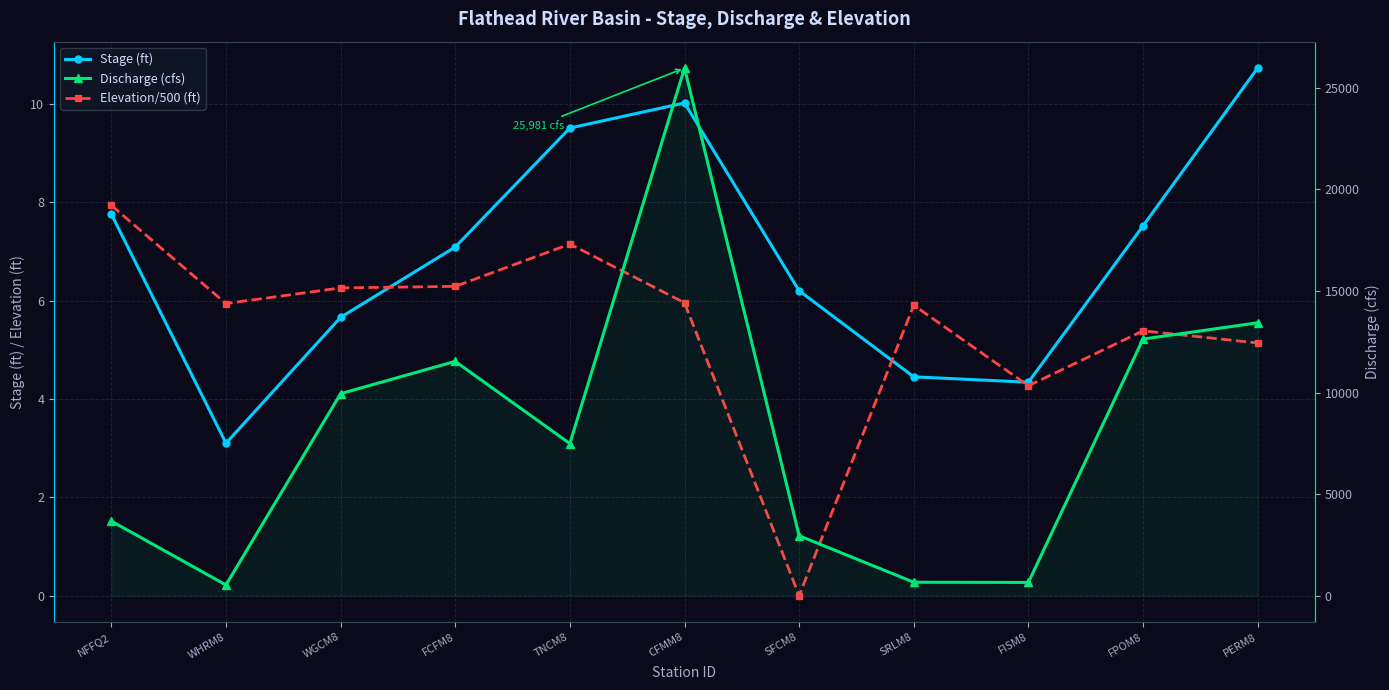

List the series in order of their peak value, lowest first.

Elevation/500 (ft), Stage (ft), Discharge (cfs)